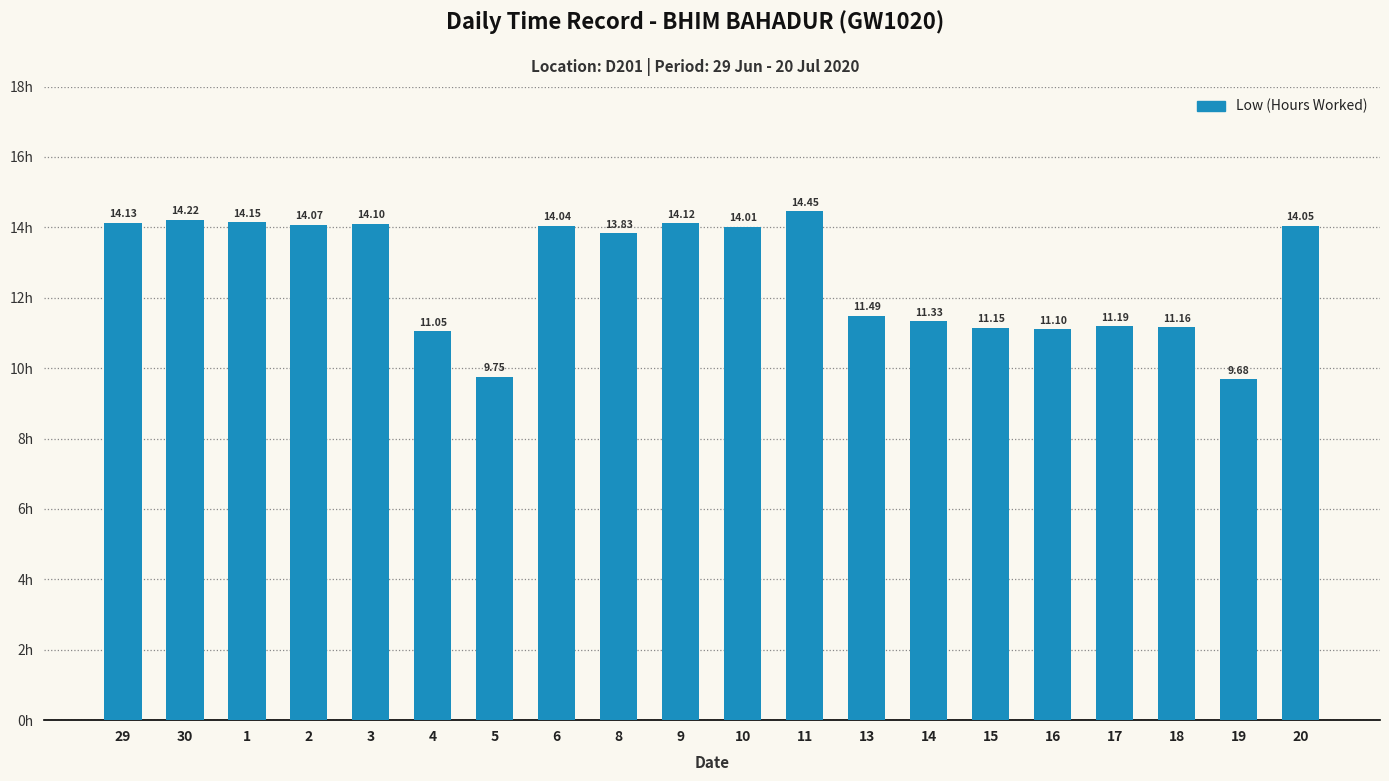

Are the bars horizontal?

No